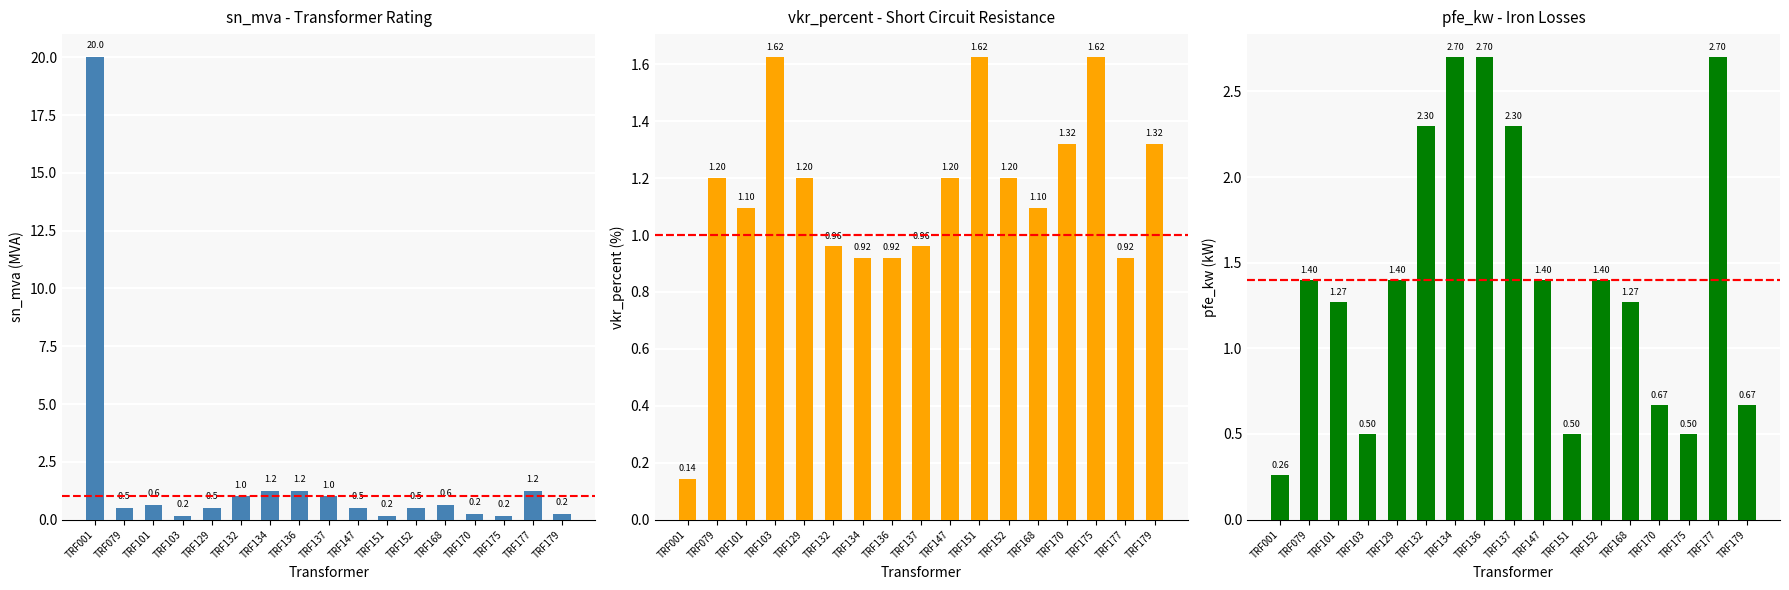

What are all the series names shown in the legend?

sn_mva, vkr_percent, pfe_kw